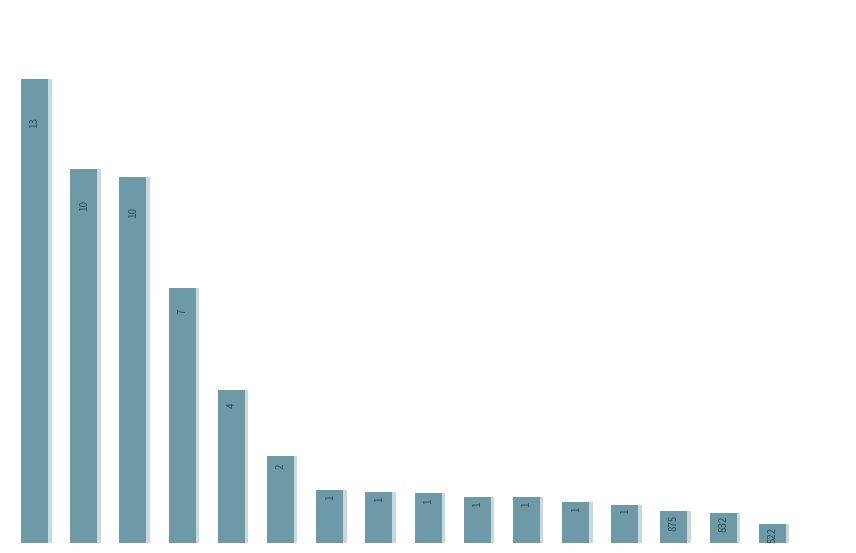

Reading left to right, extract all data points from this chart.

12840.0	10349.0	10117.9	7062.0	4239.6	2419.7	1476.3	1420.8	1375.7	1283.3	1270.4	1132.5	1047.9	875.4	832.1	522.0	0.0